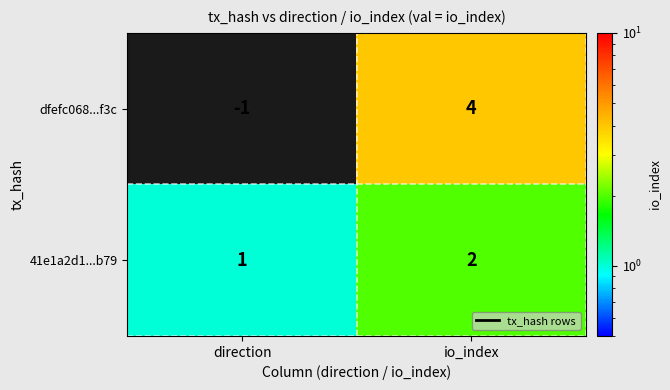

What is the smallest value displayed?

-1